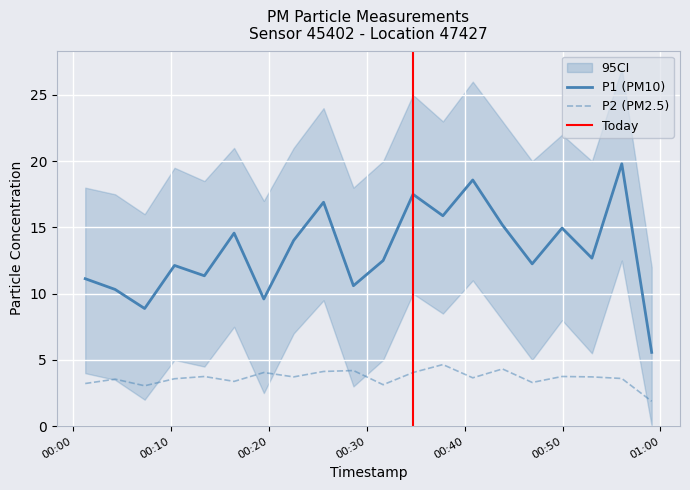

How many data points in P1 are above 12?

13